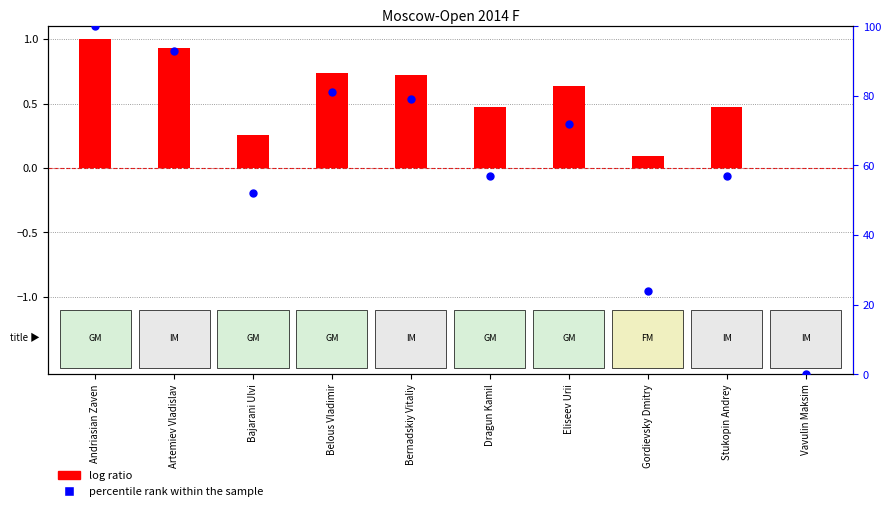

Which series reaches the minimum Y coordinate?

log ratio